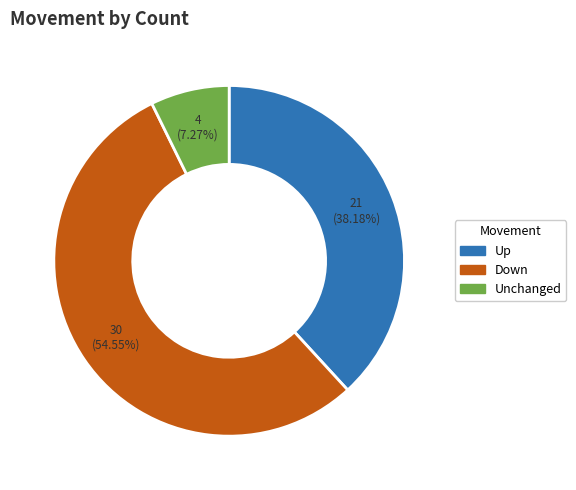

Approximately how many times larger is the value at Down compared to Unchanged?

7.5